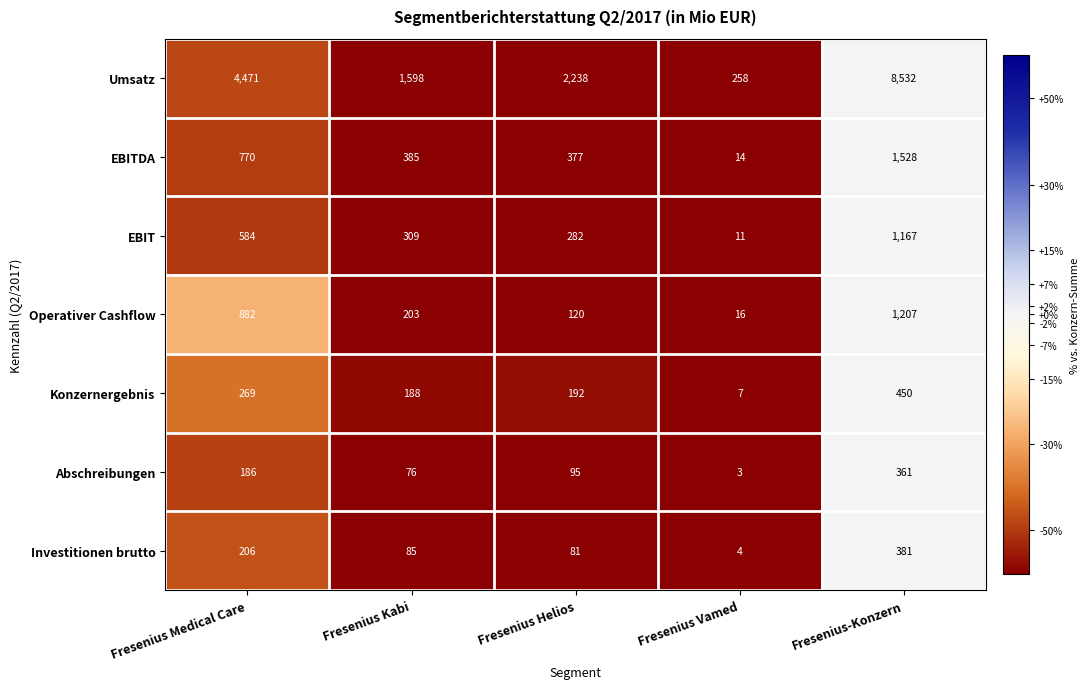

At which category is the sum across all series the highest?

Fresenius-Konzern